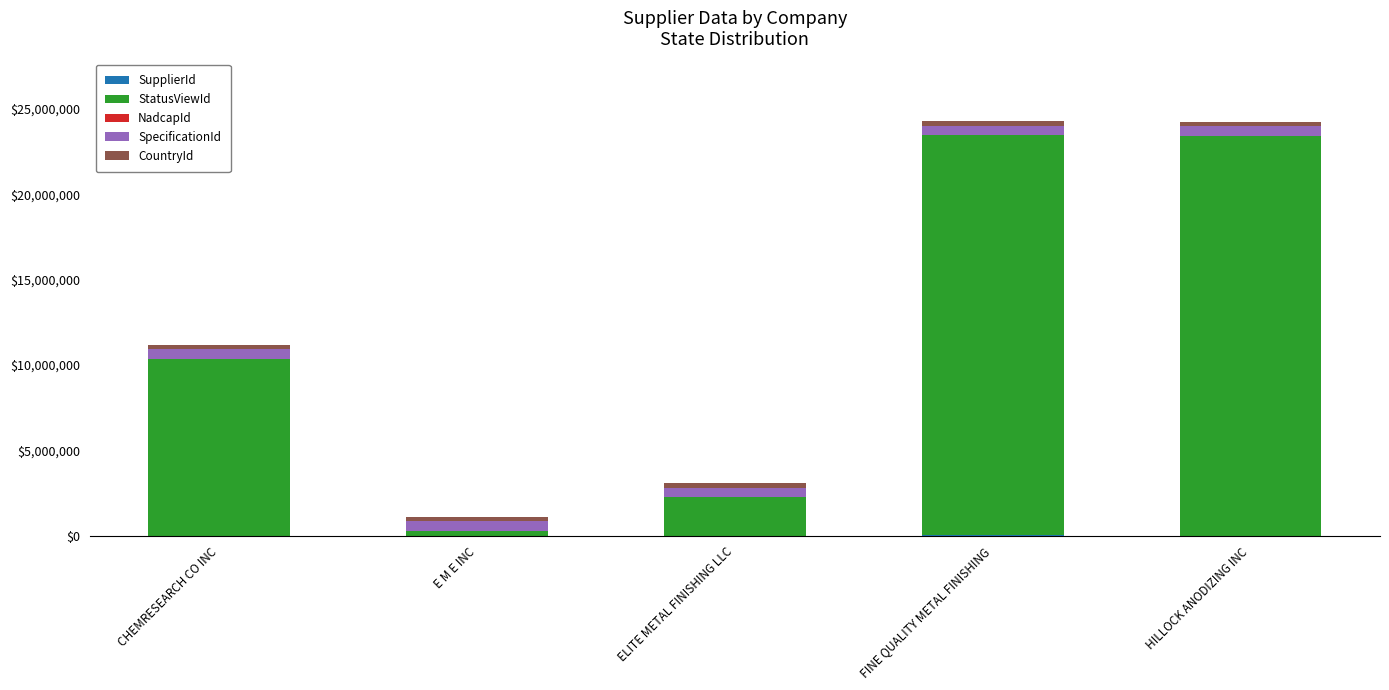

The value of CountryId at ELITE METAL FINISHING LLC is 475857. True or false?

False